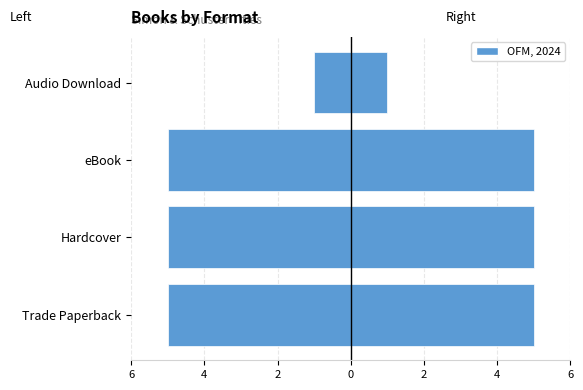

Is it true that eBook / Audio equals 1 at eBook?

False